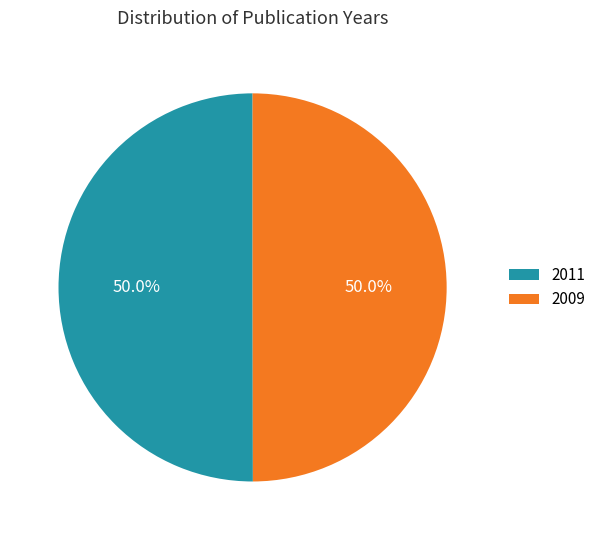

Combined, do 2011 and 2009 account for over 50%?

Yes